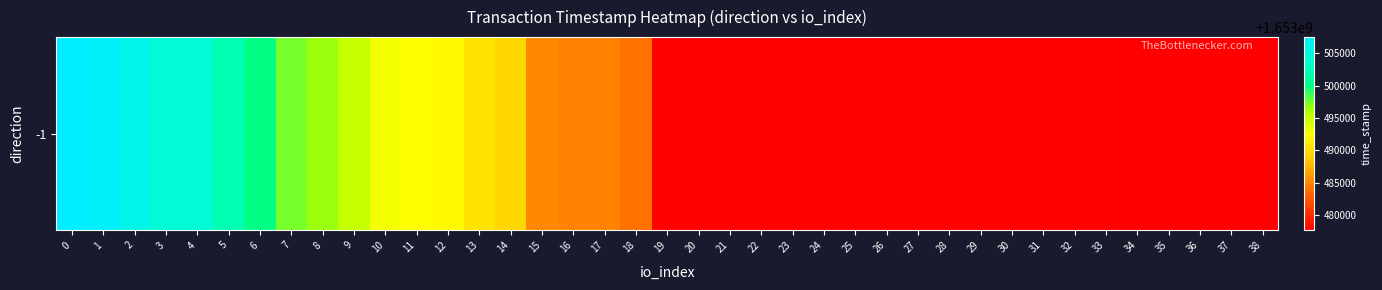

Reading right to left, list all the values displayed in this chart.

1653477606	1653477606	1653477606	1653477606	1653477606	1653477748	1653477748	1653477748	1653477748	1653477748	1653477748	1653477748	1653477748	1653477748	1653477748	1653477748	1653477748	1653477832	1653477832	1653477832	1653483810	1653484807	1653484807	1653485104	1653489712	1653490540	1653492133	1653492478	1653493083	1653495052	1653496563	1653497390	1653500018	1653502338	1653504377	1653504377	1653505761	1653507189	1653507504